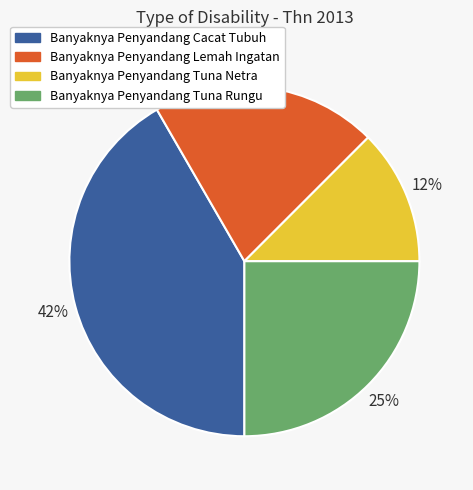

Rank the categories by value from lowest to highest.

Banyaknya Penyandang Tuna Netra, Banyaknya Penyandang Lemah Ingatan, Banyaknya Penyandang Tuna Rungu, Banyaknya Penyandang Cacat Tubuh